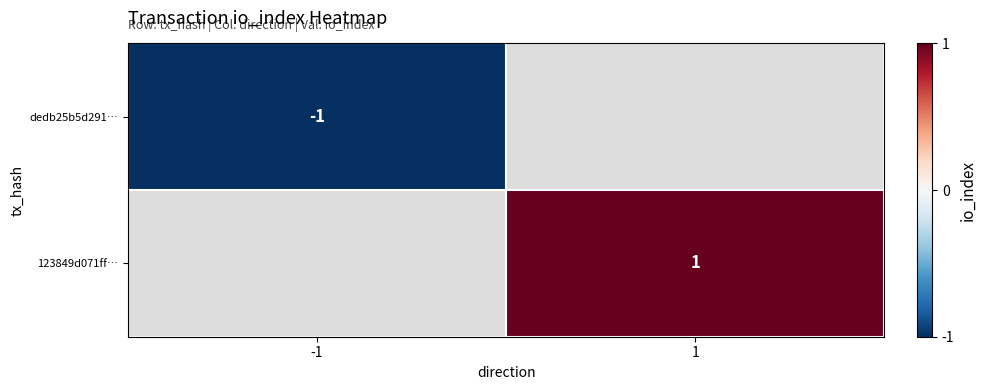

The value of 123849d071ff… at 1 is 1. True or false?

True